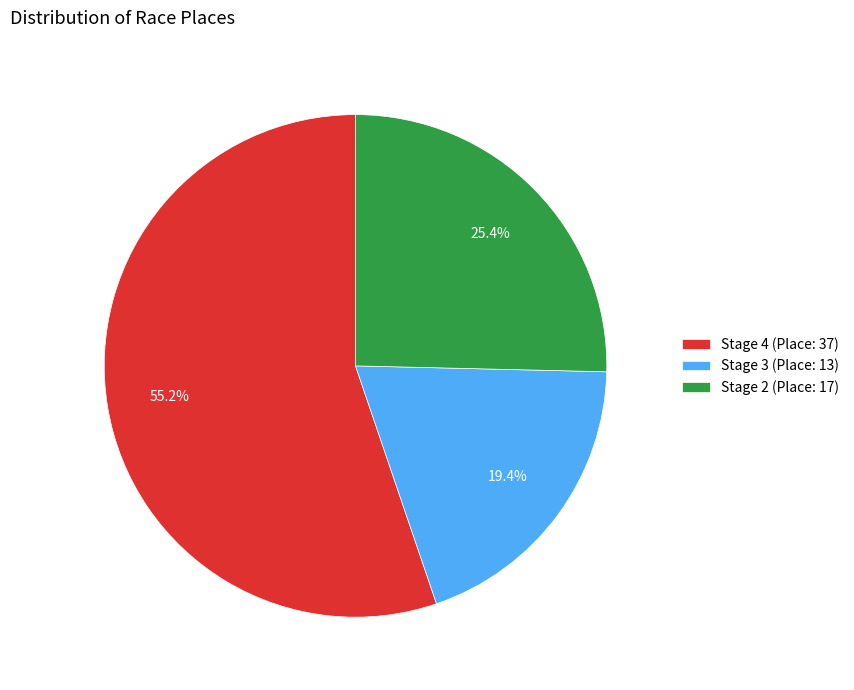

Rank the categories by value from highest to lowest.

Stage 4 (Place: 37), Stage 2 (Place: 17), Stage 3 (Place: 13)